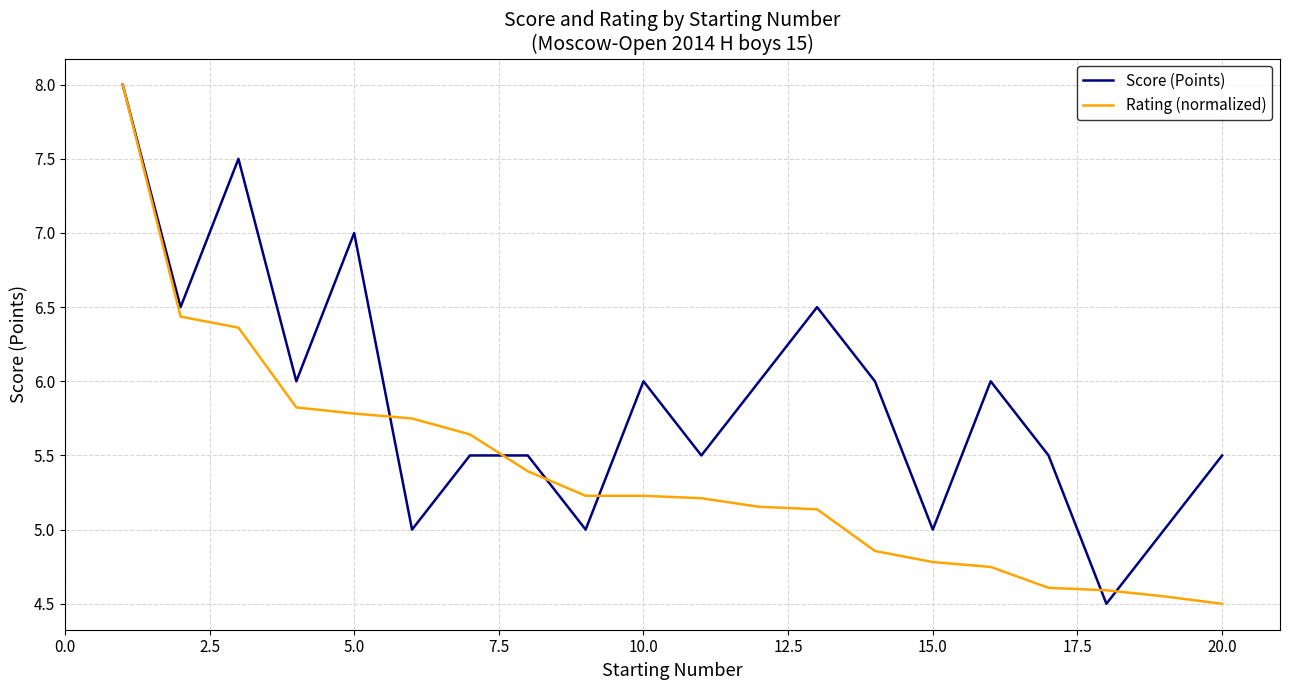

Which series has the largest total across all categories?

Score (Points)